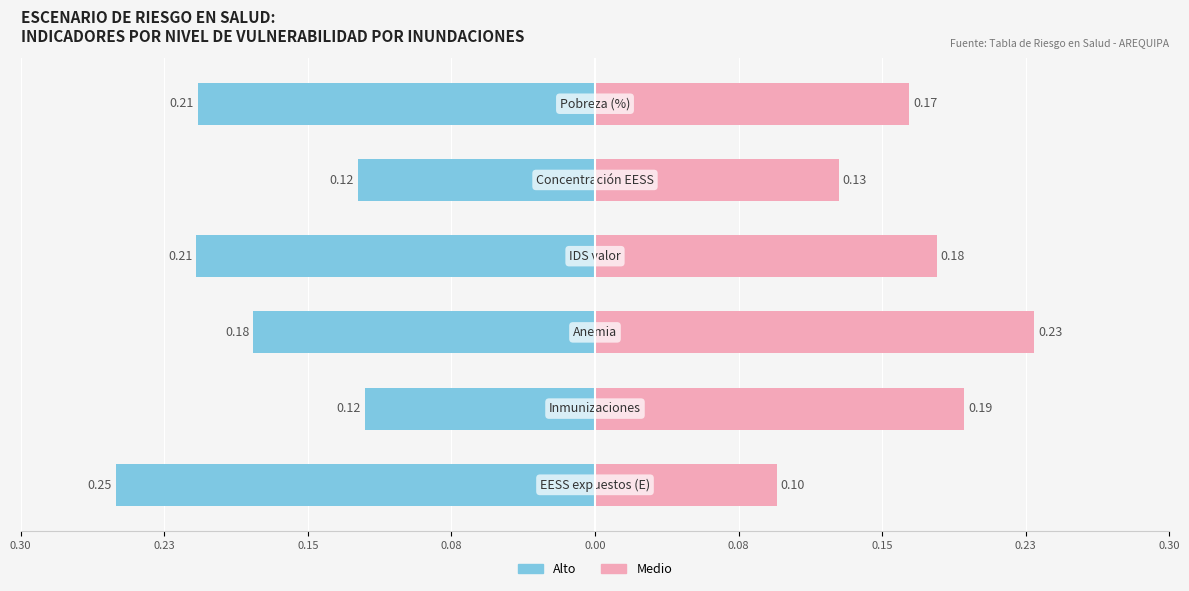

The value of Alto at 0.08 is -0.2. True or false?

True